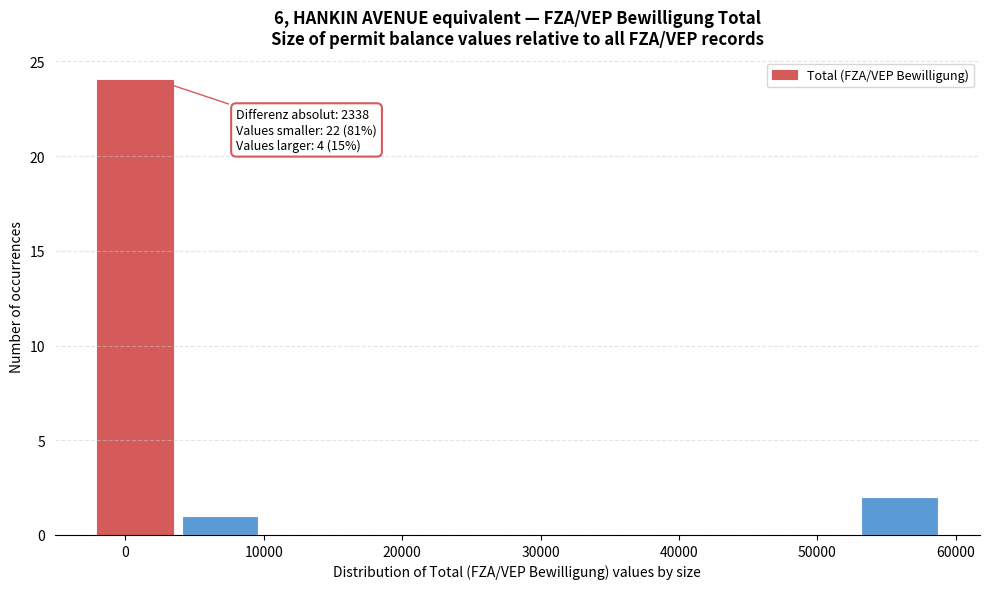

Which range on the x-axis has the tallest bar?

-2000 to 4000